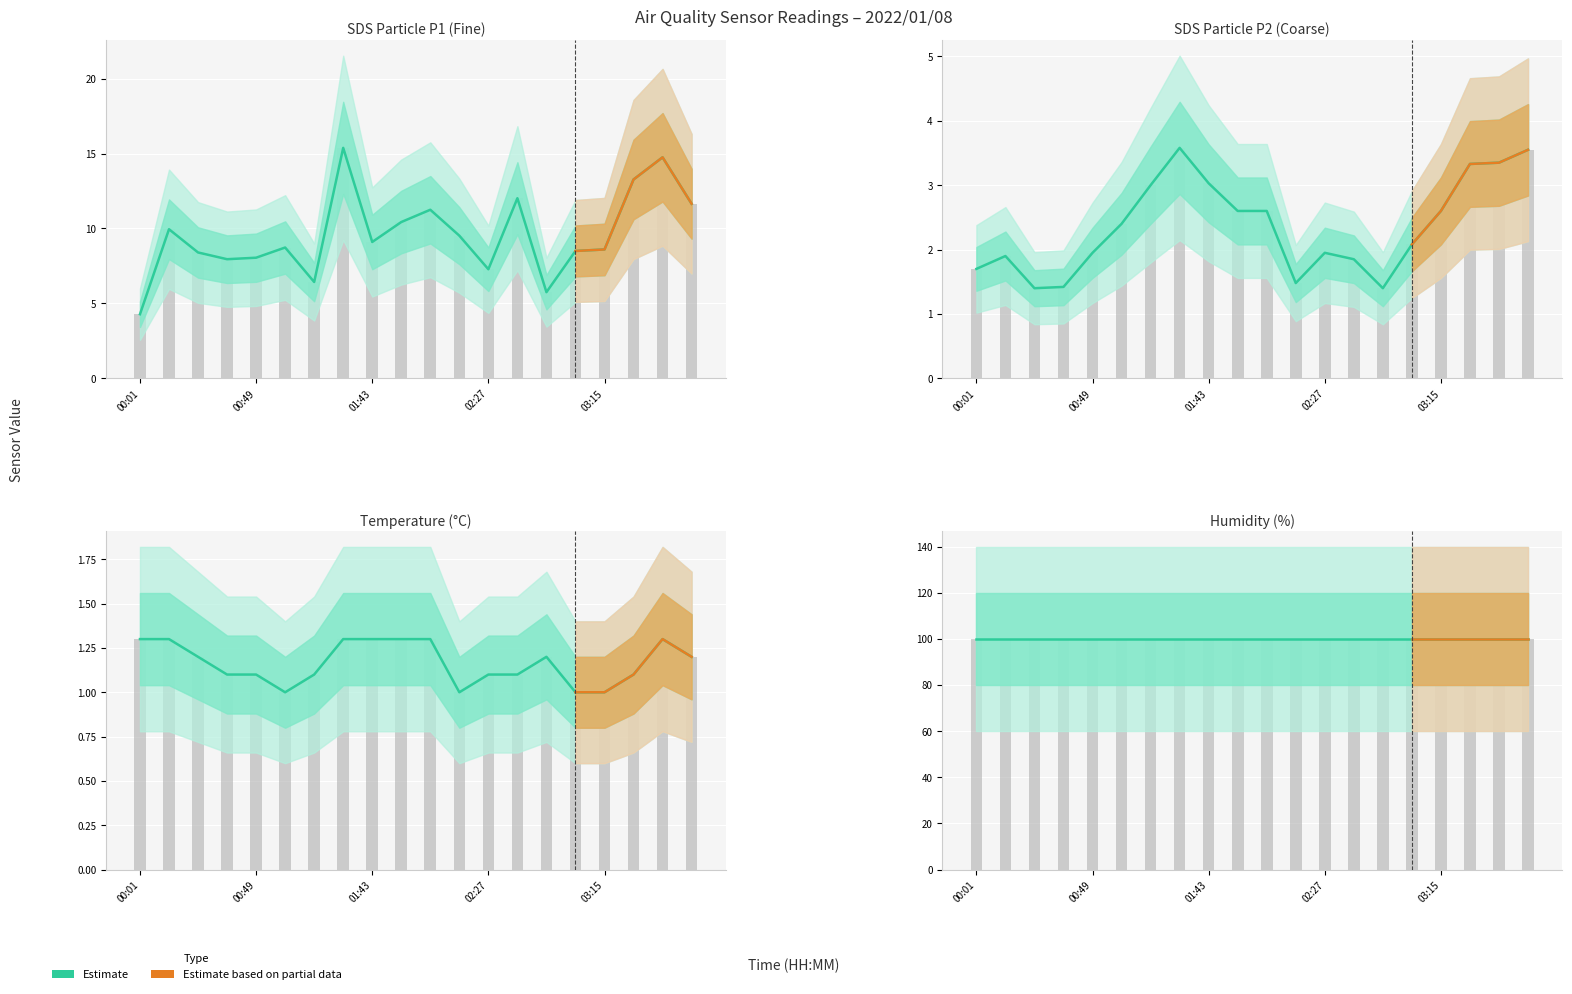

Between 03:39 and 00:49, which is larger?

03:39